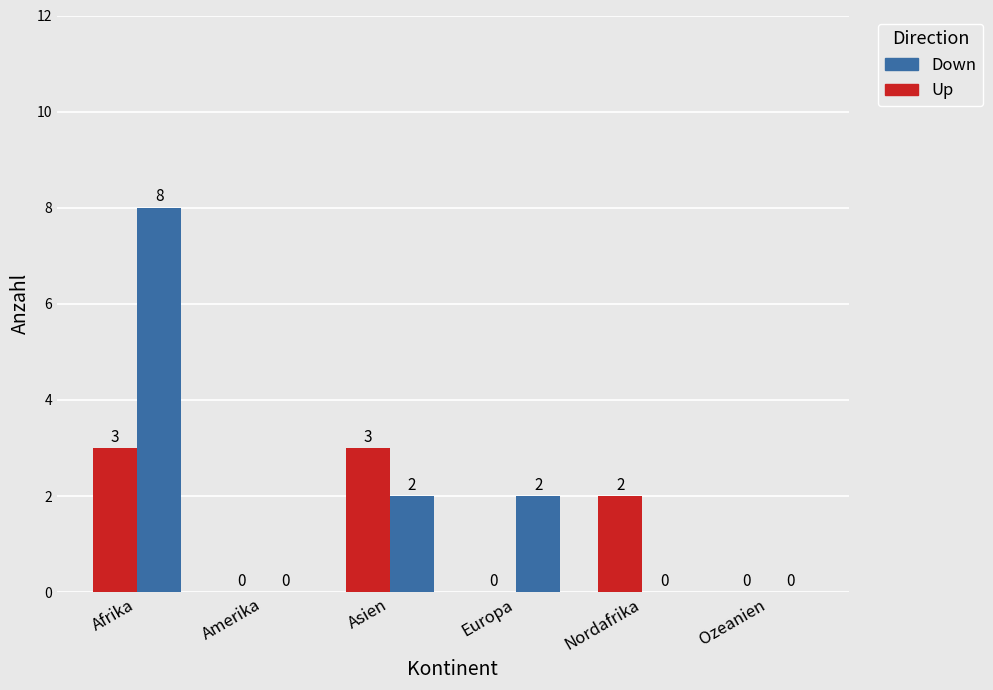

Are the bars horizontal?

No